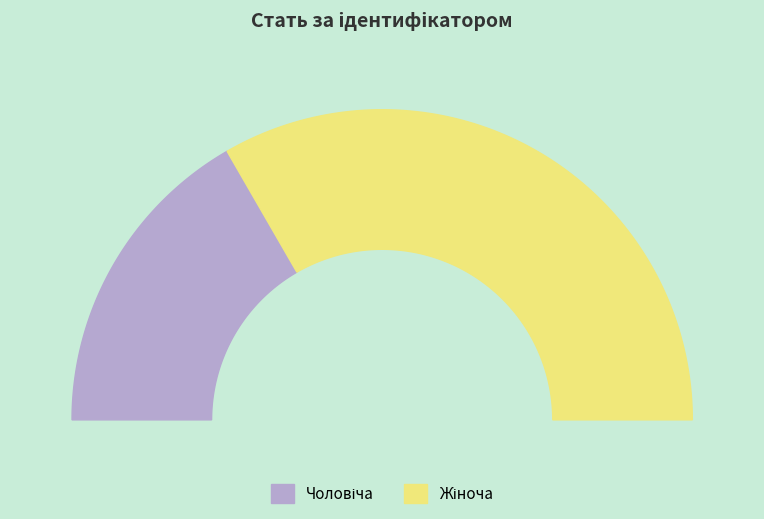

To the nearest percent, what is the difference between the largest and smallest slice percentages?

33%